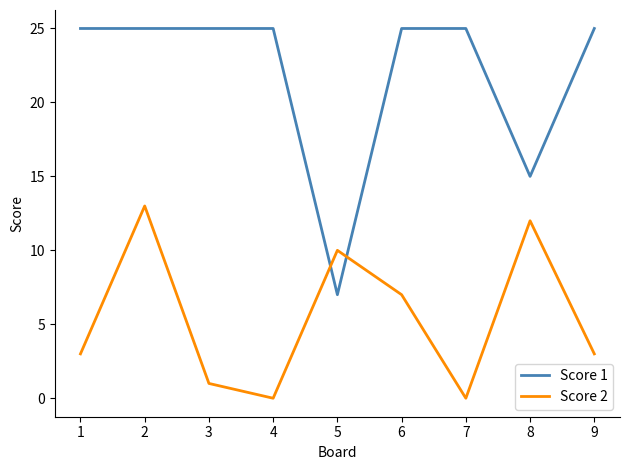

How many intersections are there between Score 1 and Score 2?

2